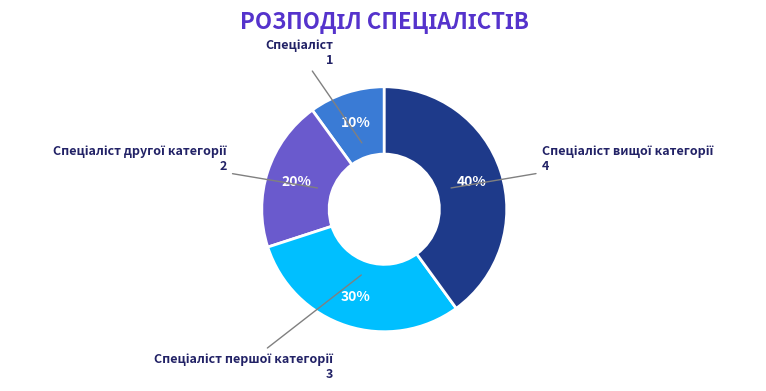

Count the number of slices in the pie.

4